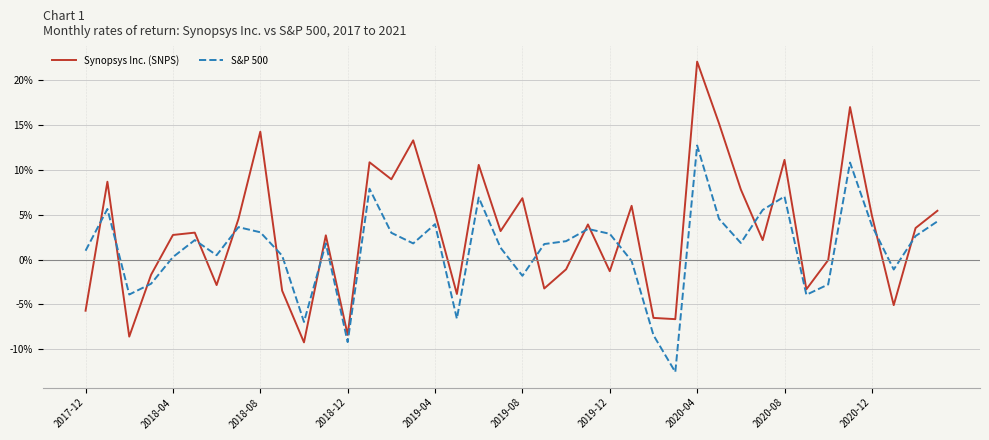

Is this an area chart (filled region under the line)?

No